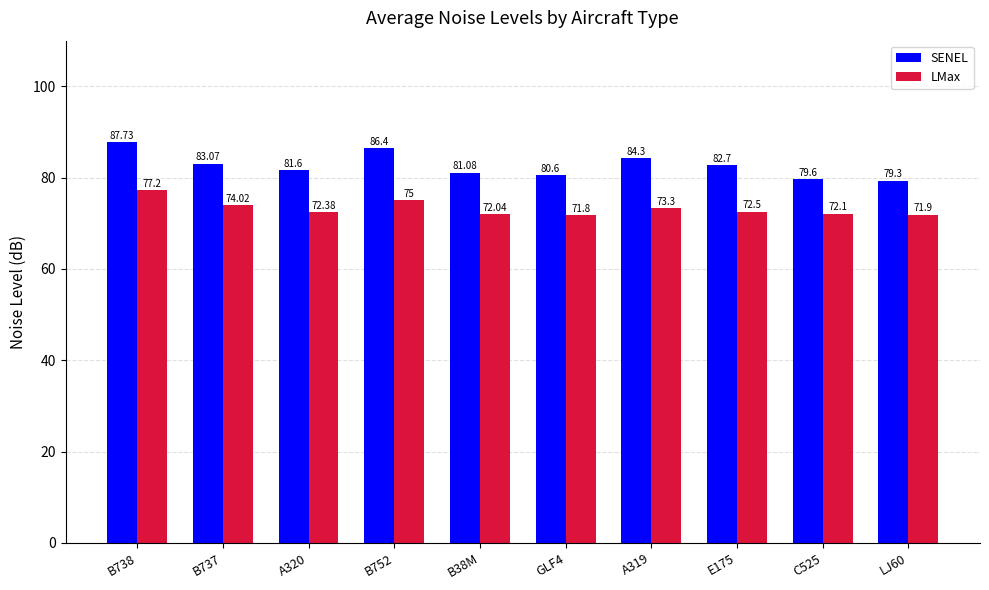

What is the lowest value of the SENEL series?

79.3